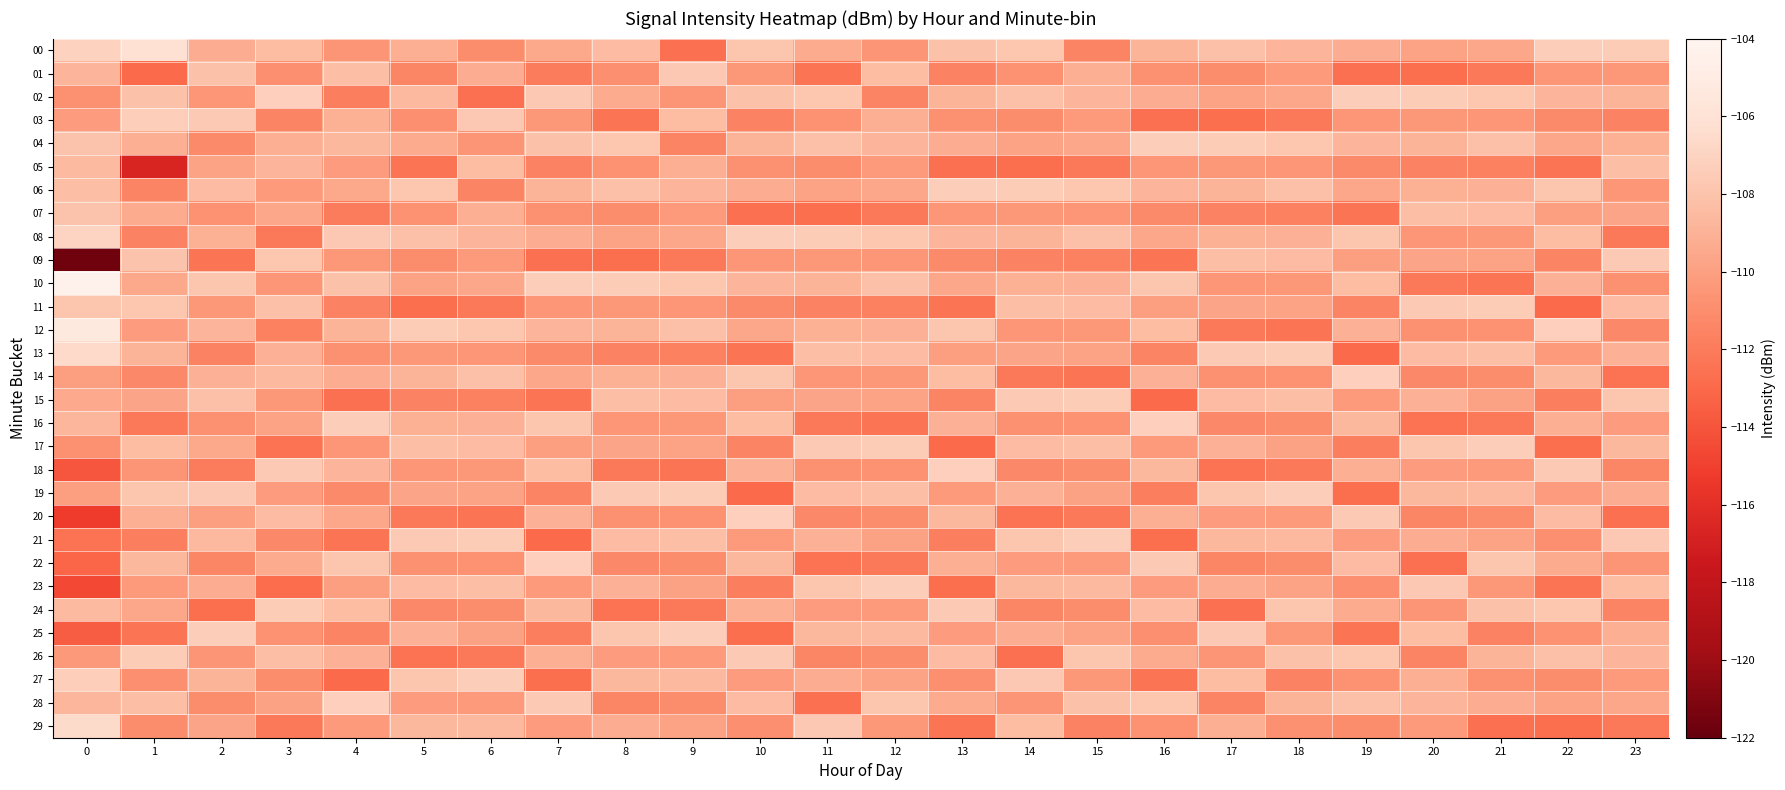

Which series changed the most between 4 and 5?

27